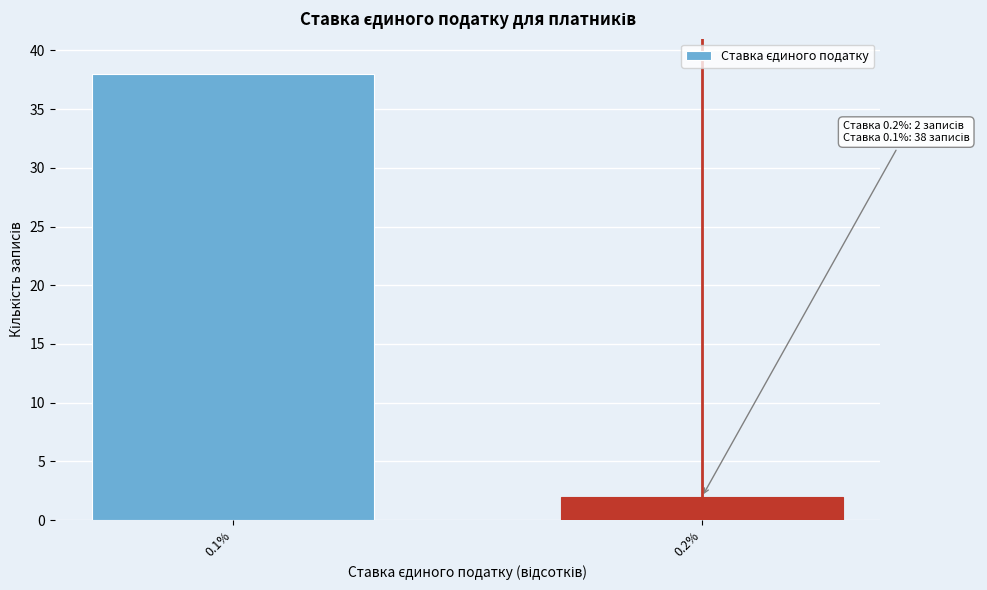

Reading right to left, what are all the values shown in this chart?

2	38